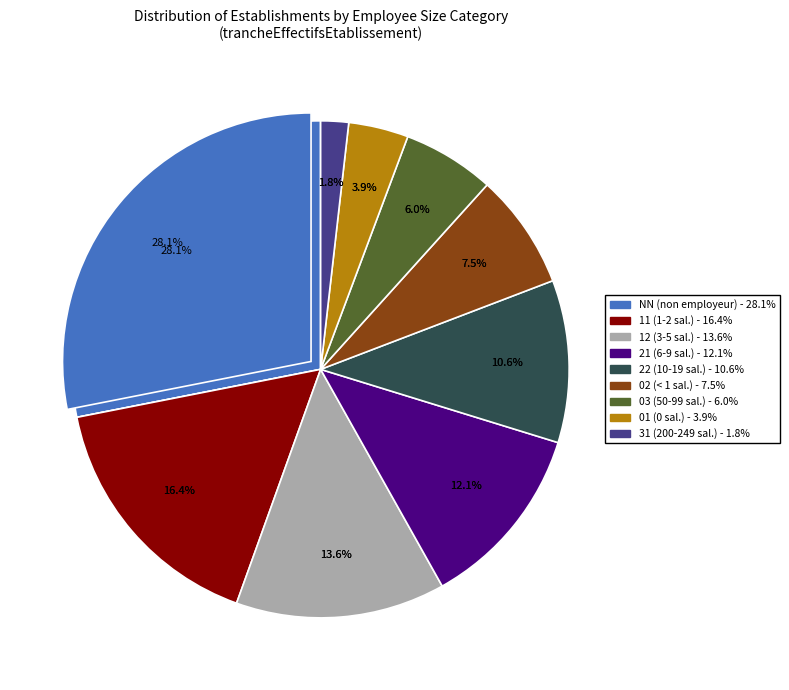

Approximately how many times larger is the value at 11 compared to 31?

9.1